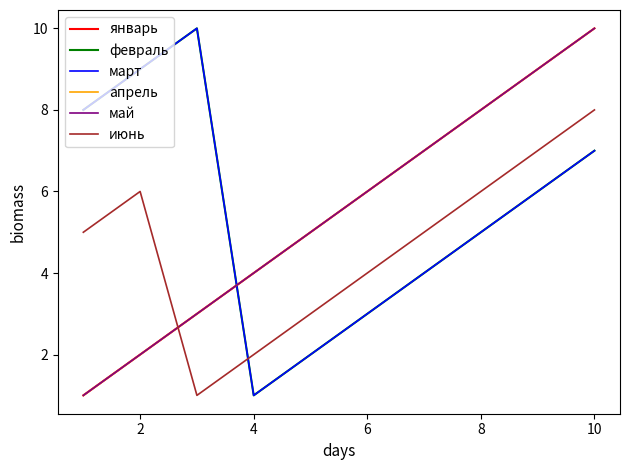

Is this an area chart (filled region under the line)?

No